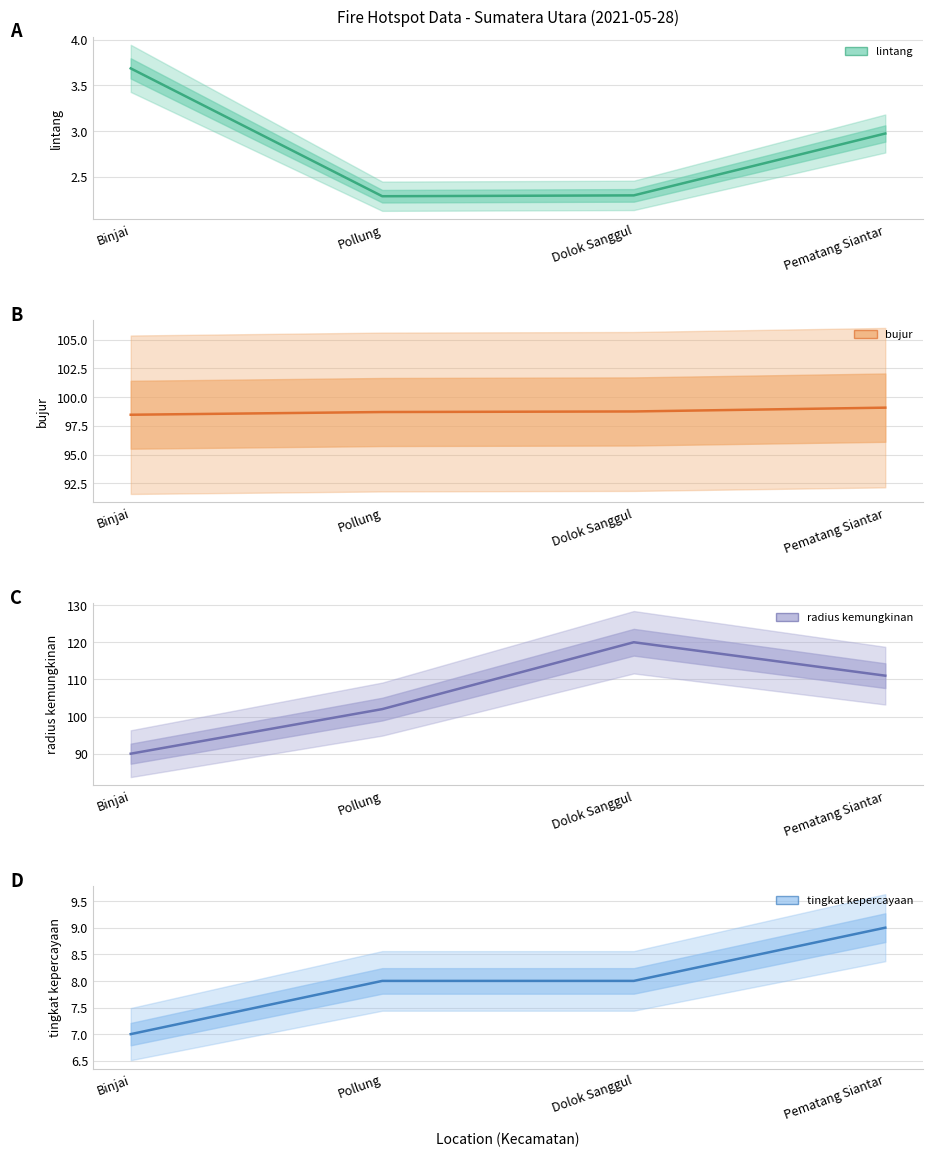

Reading right to left, extract all data points from this chart.

lintang: Pematang Siantar=3.0	Dolok Sanggul=2.3	Pollung=2.3	Binjai=3.7
bujur: Pematang Siantar=99.1	Dolok Sanggul=98.8	Pollung=98.7	Binjai=98.5
radius kemungkinan: Pematang Siantar=111.0	Dolok Sanggul=120.0	Pollung=102.0	Binjai=90.0
tingkat kepercayaan: Pematang Siantar=9.0	Dolok Sanggul=8.0	Pollung=8.0	Binjai=7.0